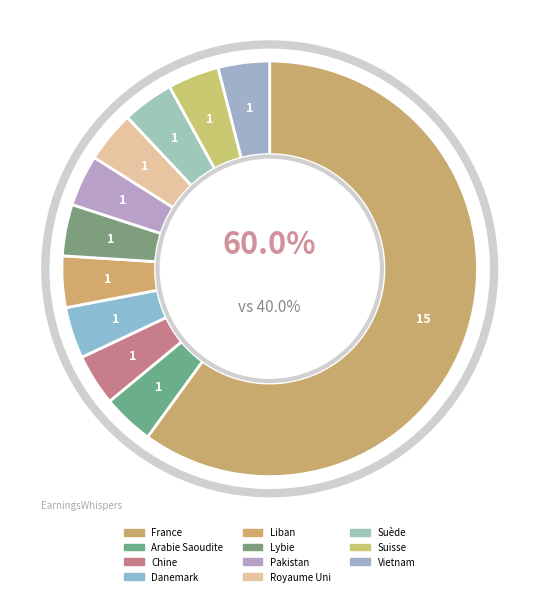

Is Lybie the majority of the pie?

No